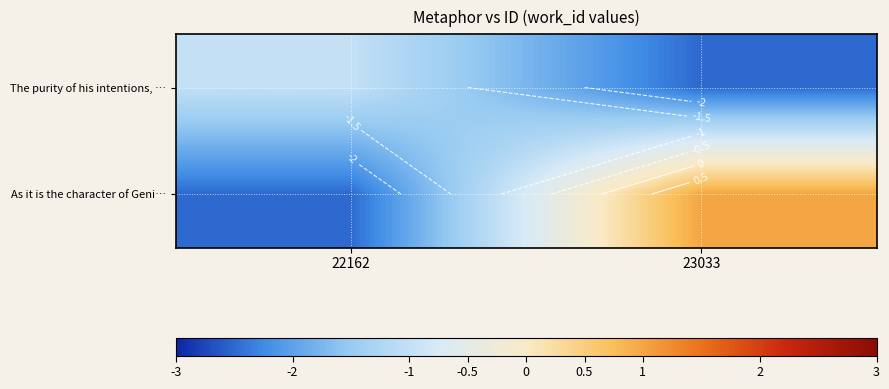

Is the value of The purity of his intentions, … at 22162 greater than the value of As it is the character of Geni… at 23033?

No